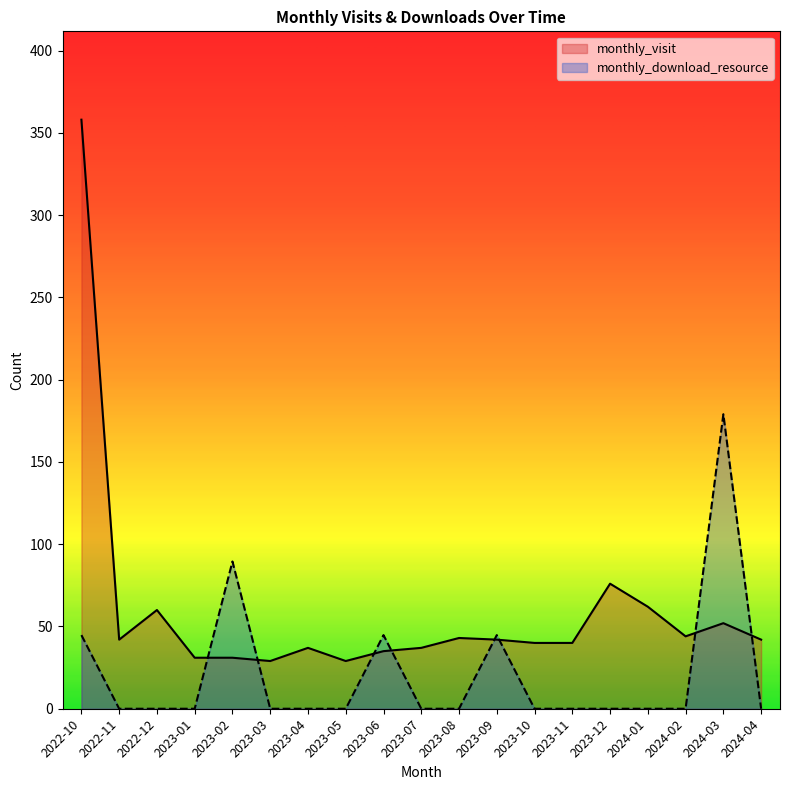

Which has a higher value, 2023-07 or 2023-06?

2023-07